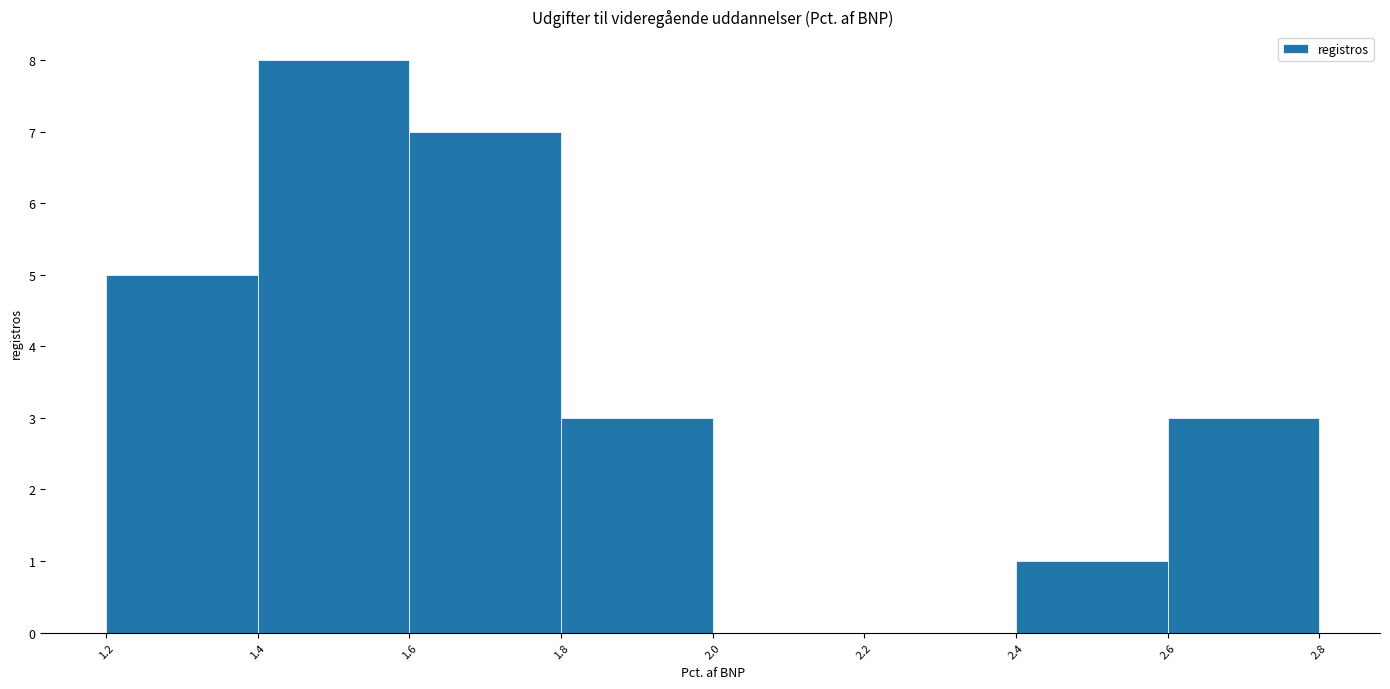

What is the height of the bar covering 2.4 to 2.6 on the x-axis? The values are not printed on the chart, so give them approximately, as read against the axis.

1